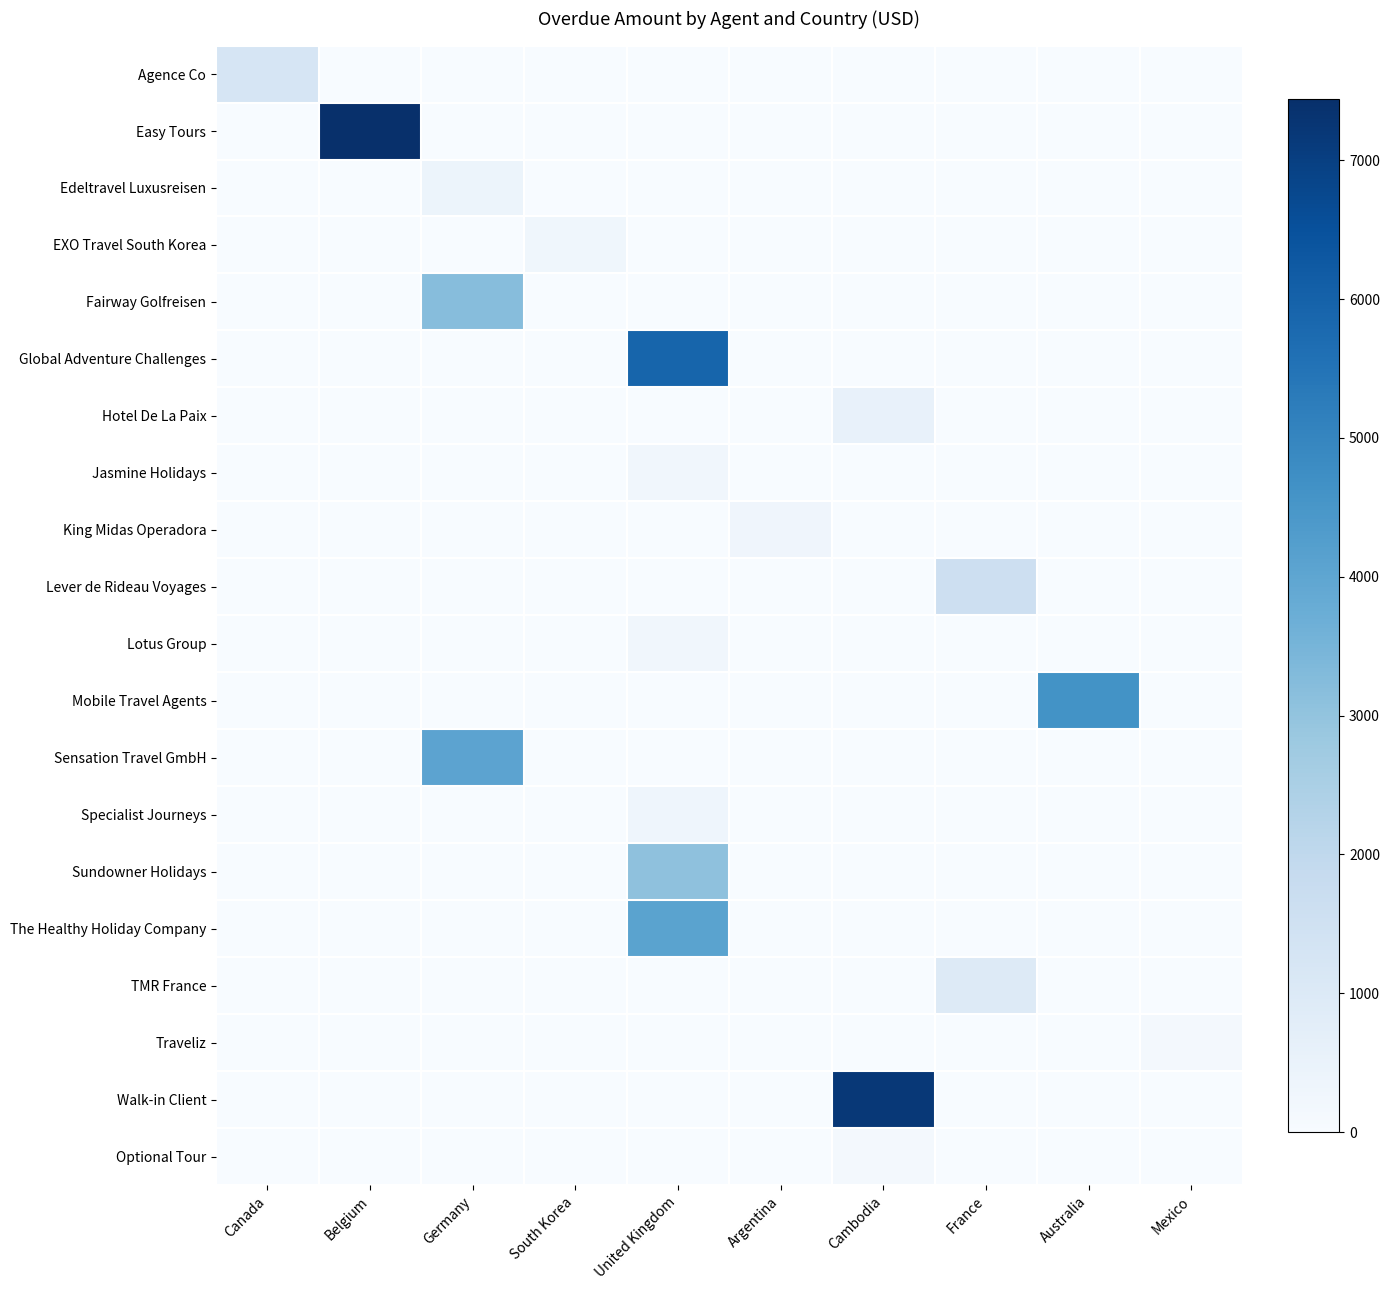

At which category does the chart reach its peak across all series?

Belgium